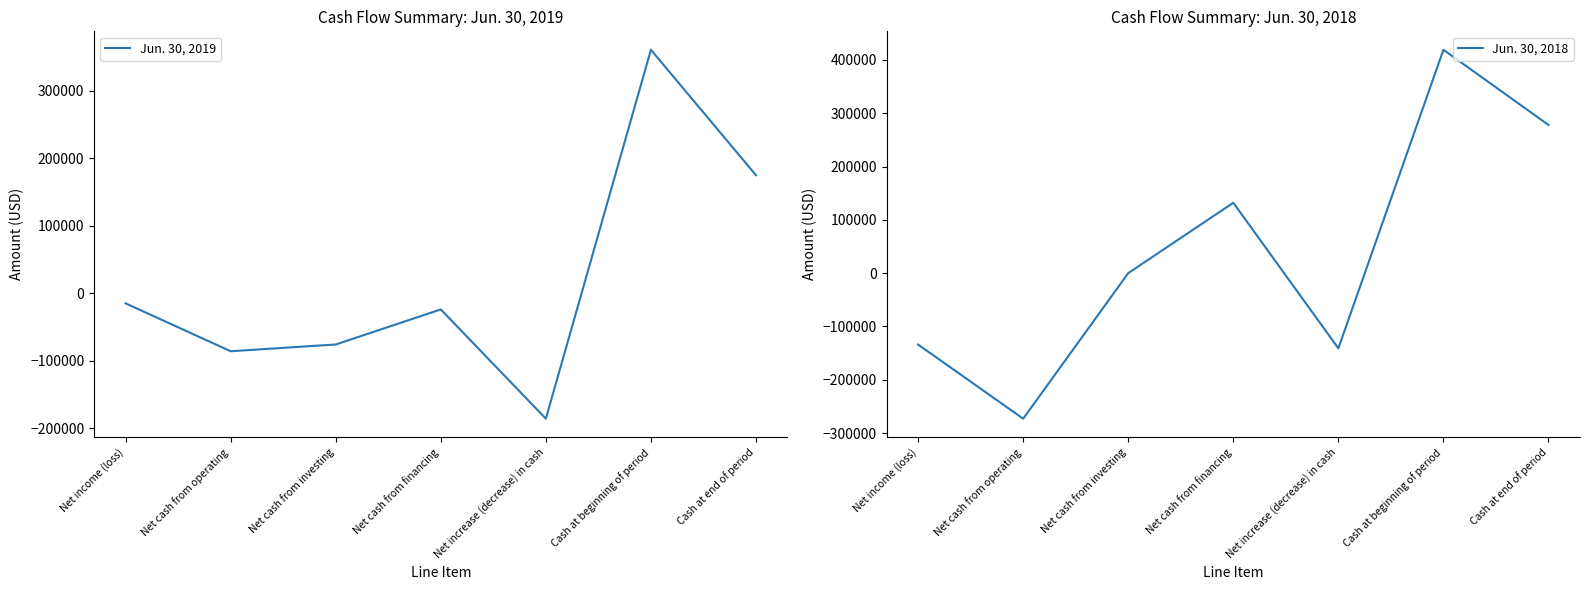

What are all the series names shown in the legend?

Jun. 30, 2019, Jun. 30, 2018